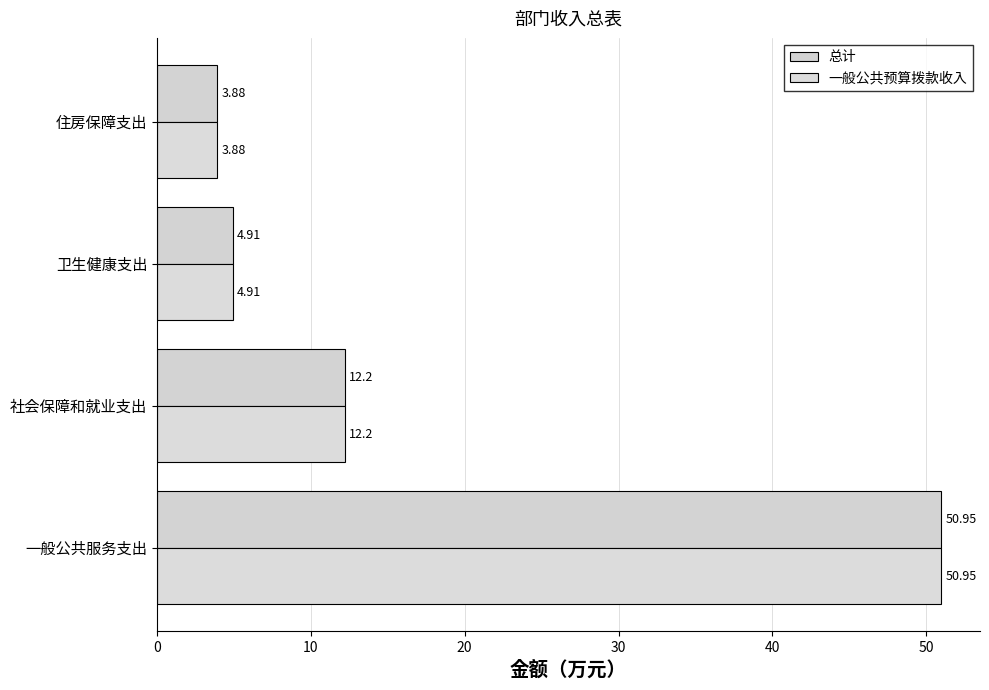

What is the highest value of the 总计 series?

51.0